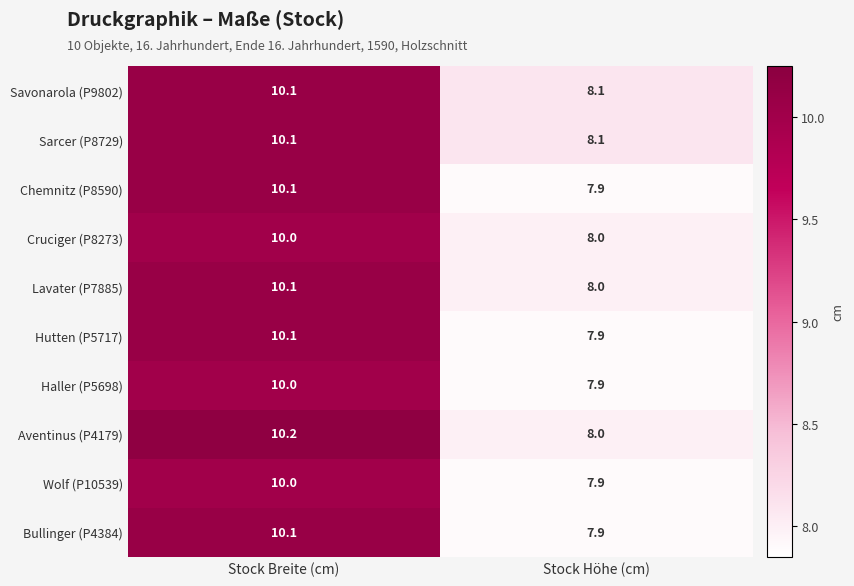

What is the difference between the maximum and minimum values in the Wolf (P10539) series?

2.1